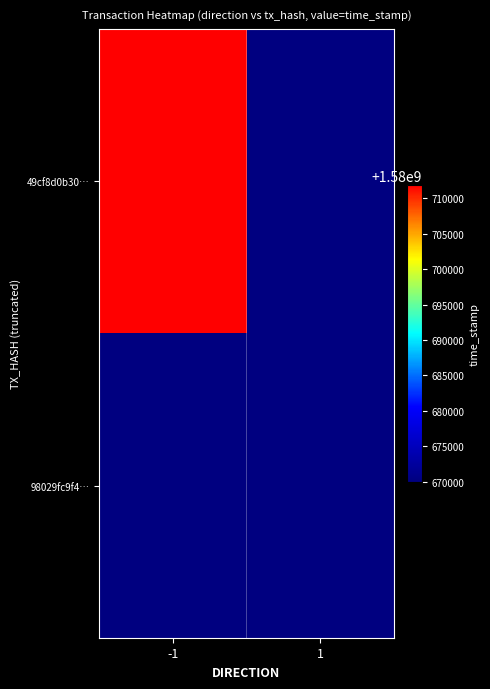

True or false: 49cf8d0b30… has a value of 1580711927.0 at -1.

True